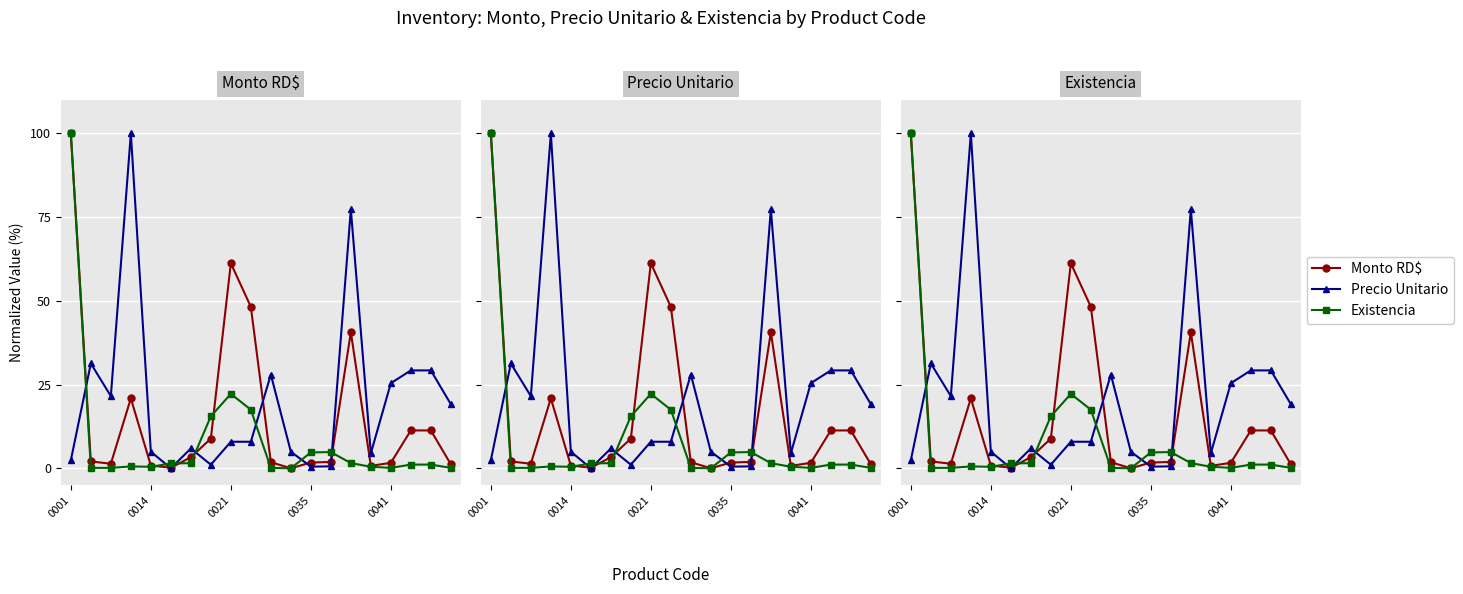

Is it true that Monto RD$ equals 11.3 at 18?

True